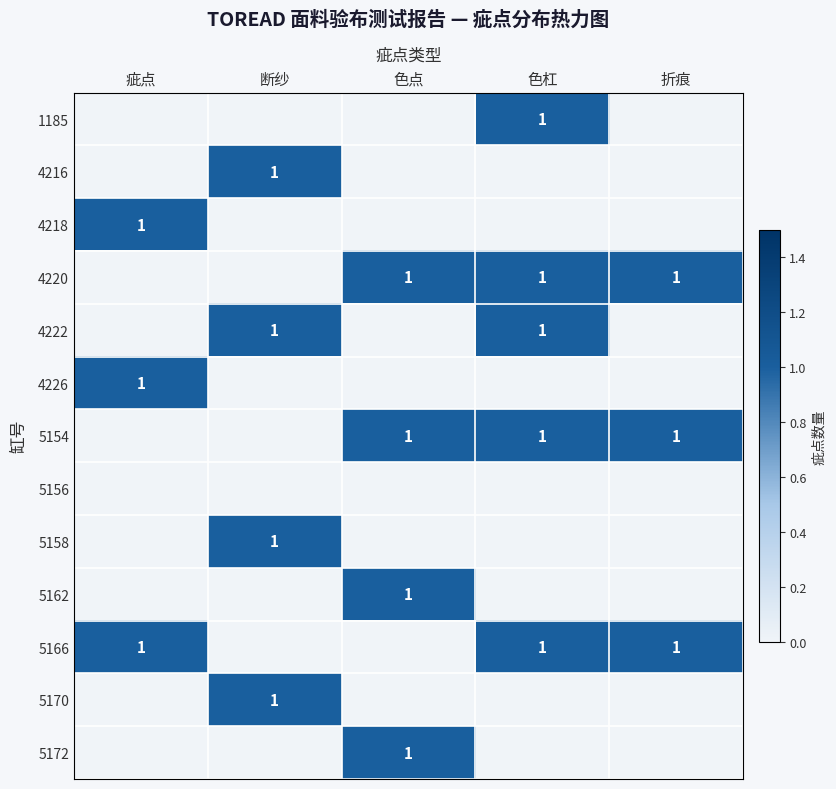

What is the total value across all series at 断纱?

4